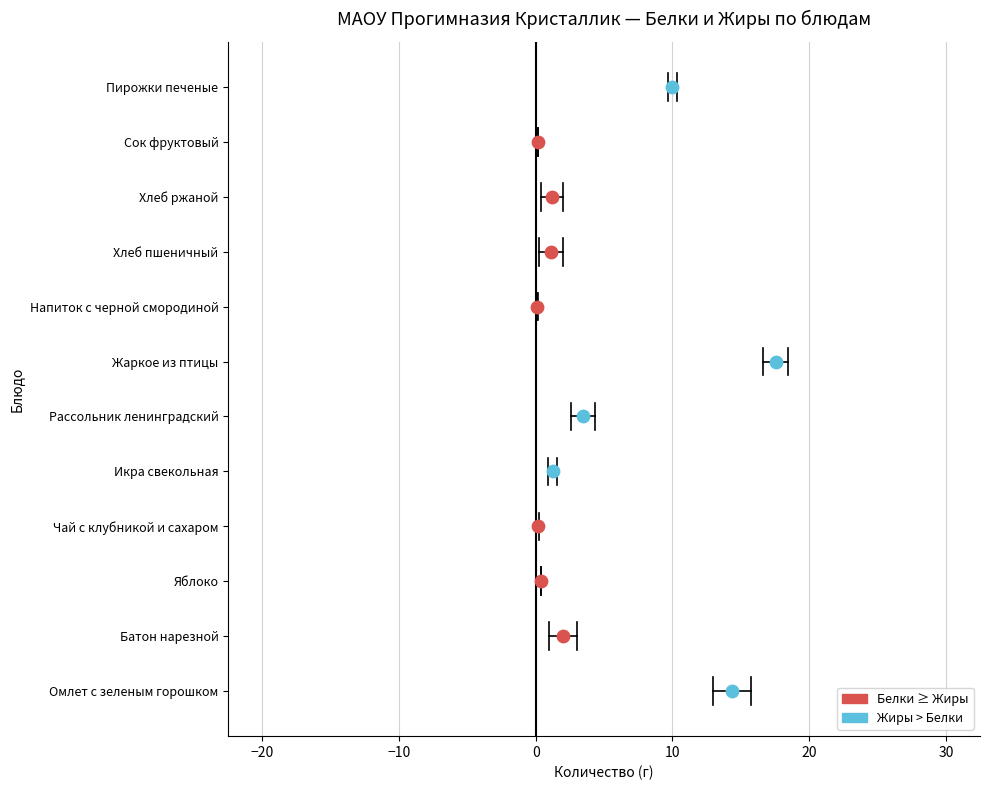

At how many categories does at least one series exceed 3?

4